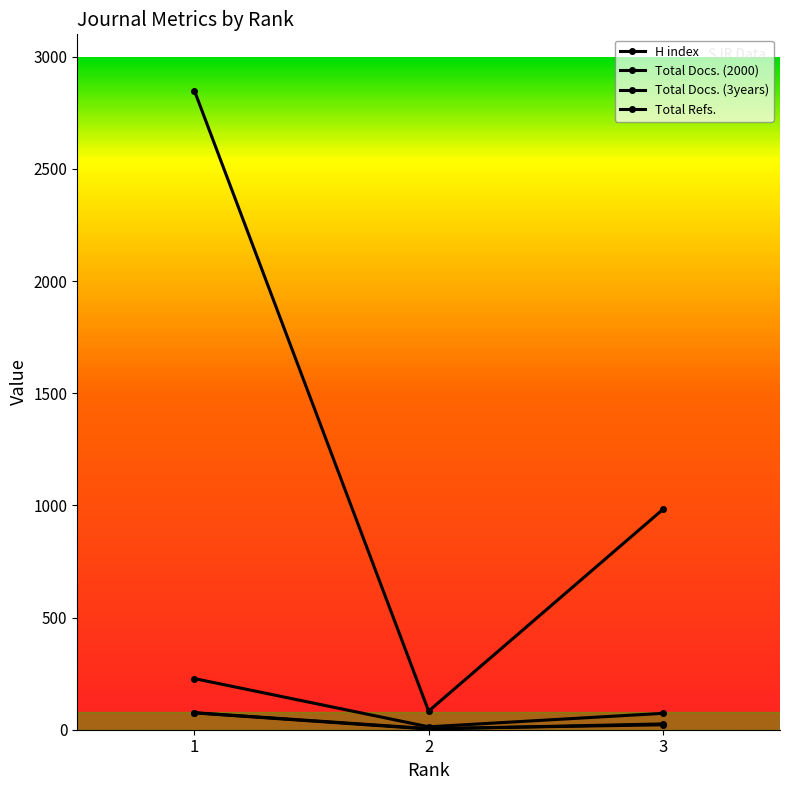

Which series has the largest total across all categories?

Total Refs.